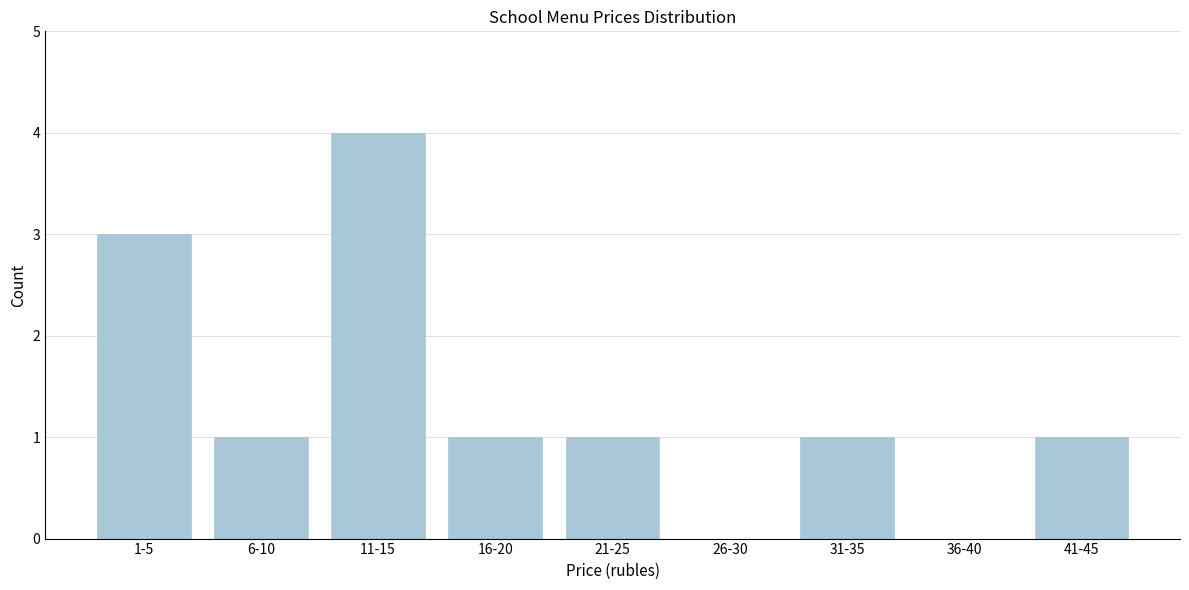

Reading right to left, transcribe all the data shown in this chart.

41-45=1	36-40=0	31-35=1	26-30=0	21-25=1	16-20=1	11-15=4	6-10=1	1-5=3